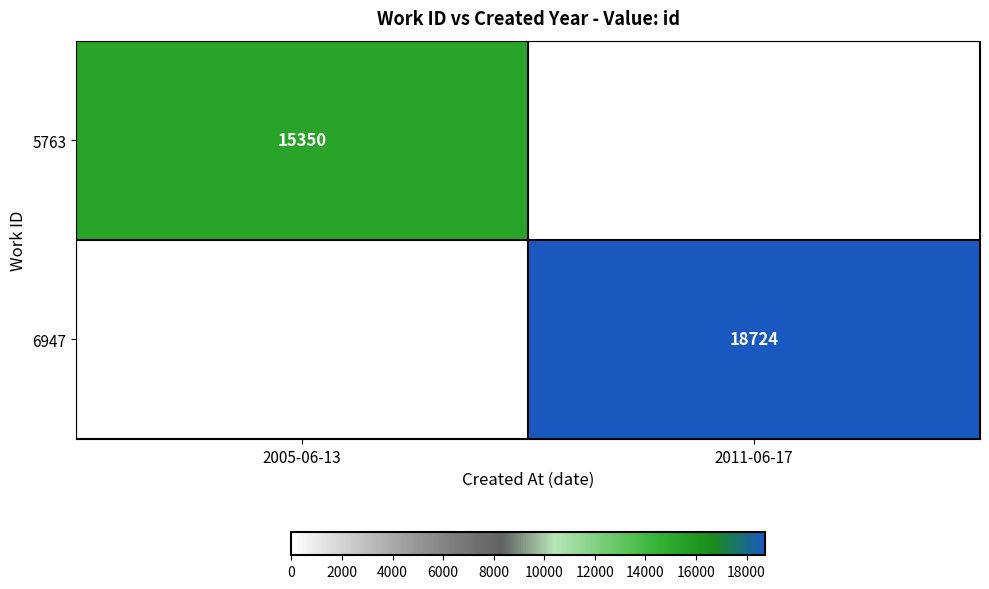

The value of 5763 at 2005-06-13 is 25610. True or false?

False